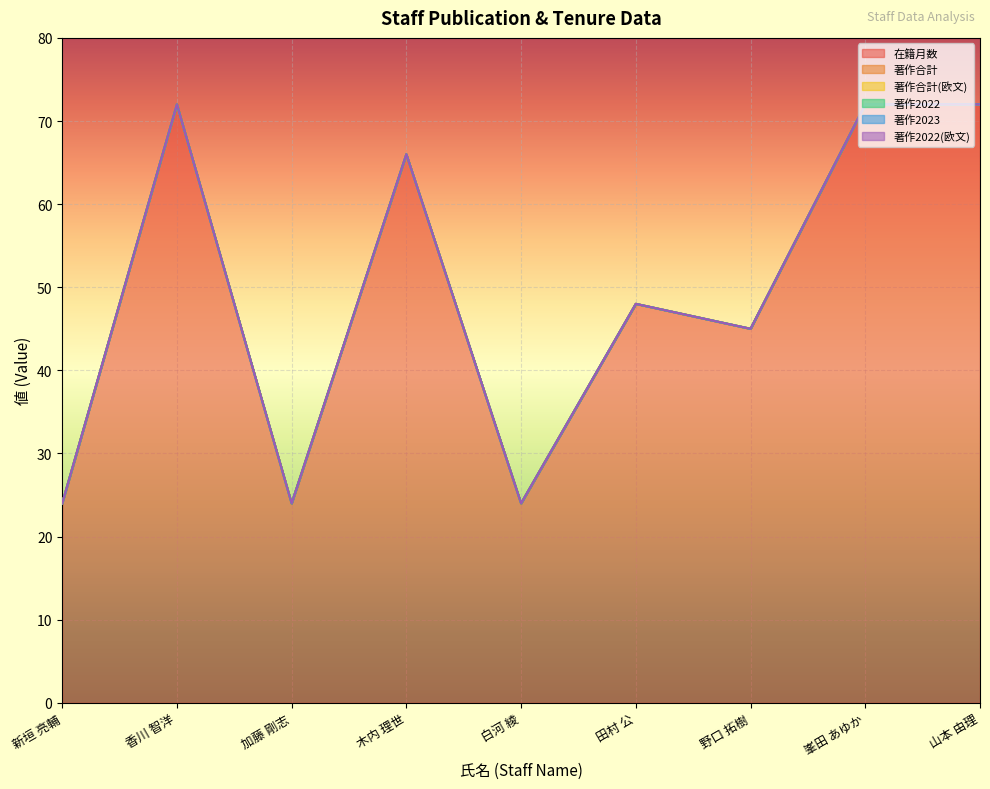

What is the difference between the highest and lowest values at 香川 智洋?

72